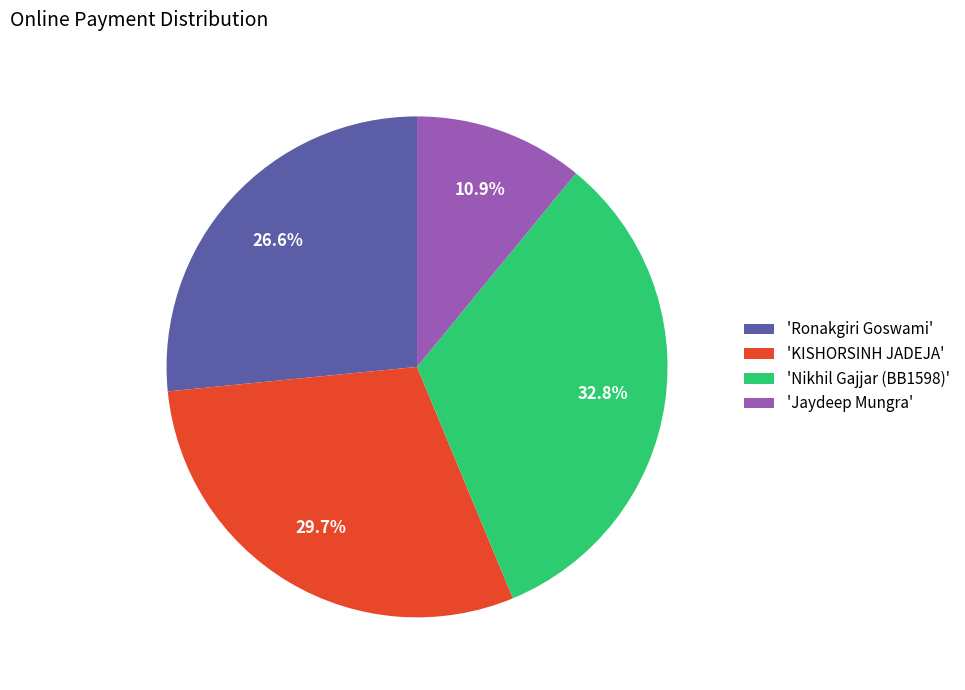

What percentage do 'Jaydeep Mungra' and 'Ronakgiri Goswami' together represent?

37.5%